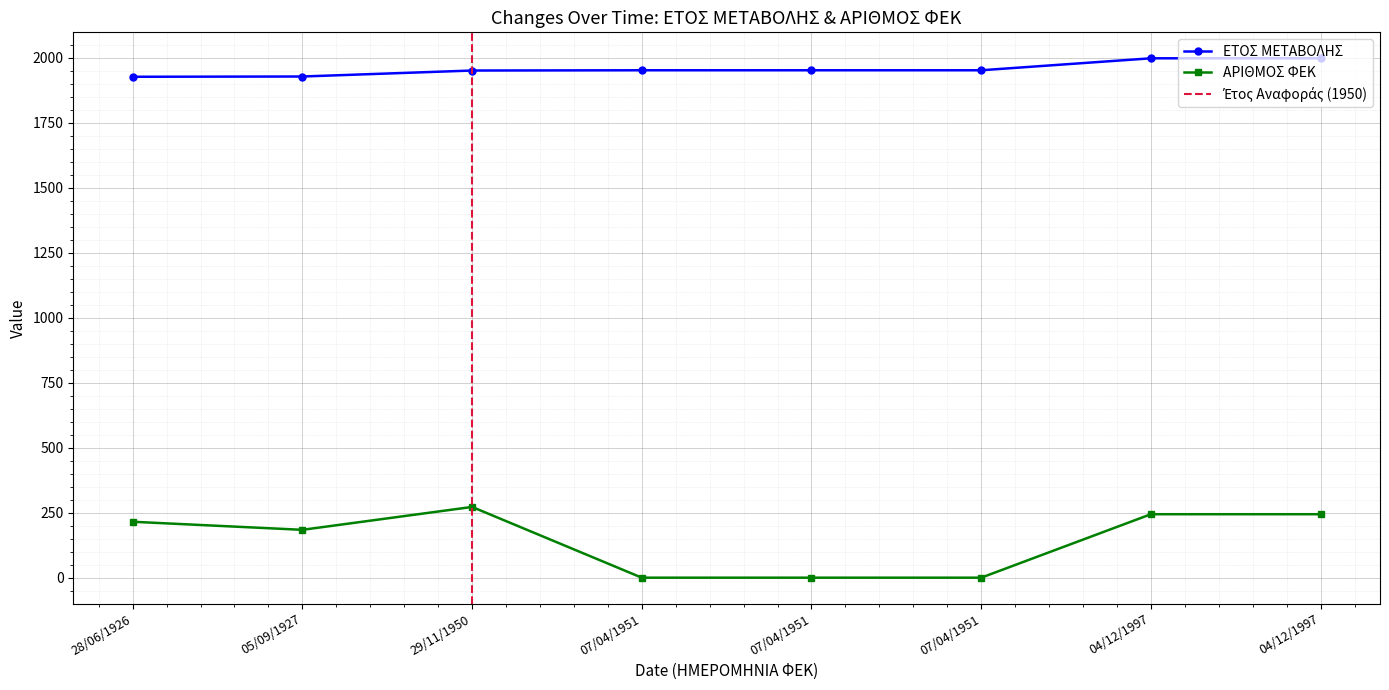

What is the label of the 2nd point from the right?

04/12/1997